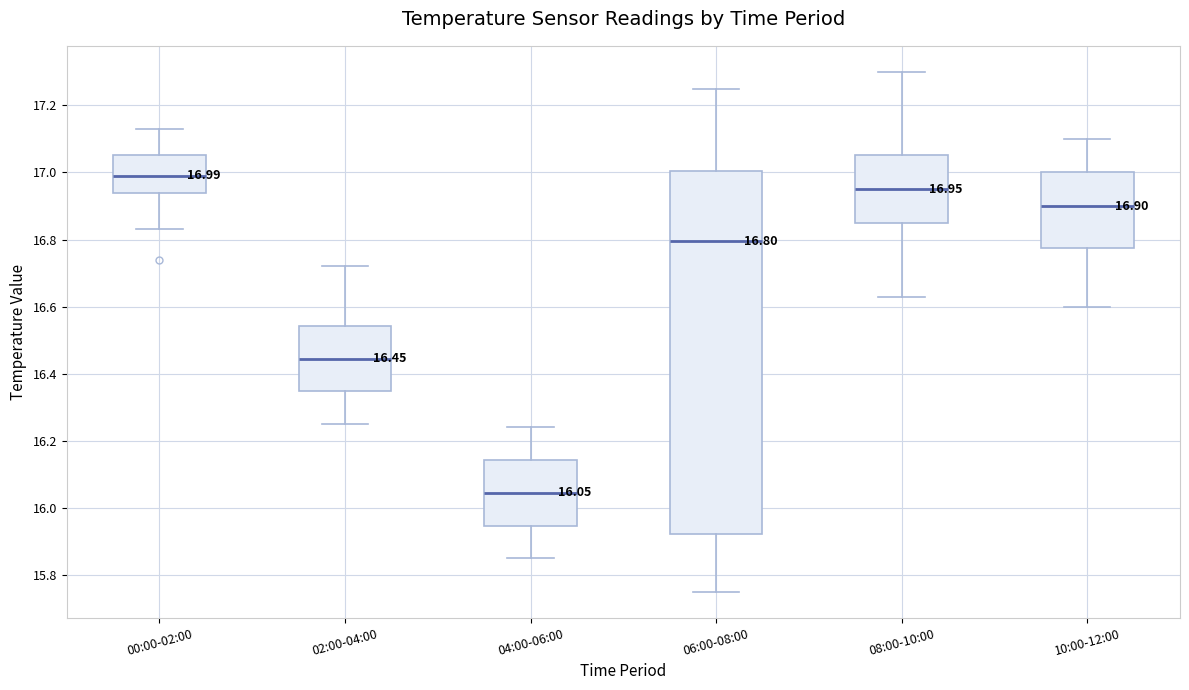

Which box's median line is the lowest?

04:00-06:00